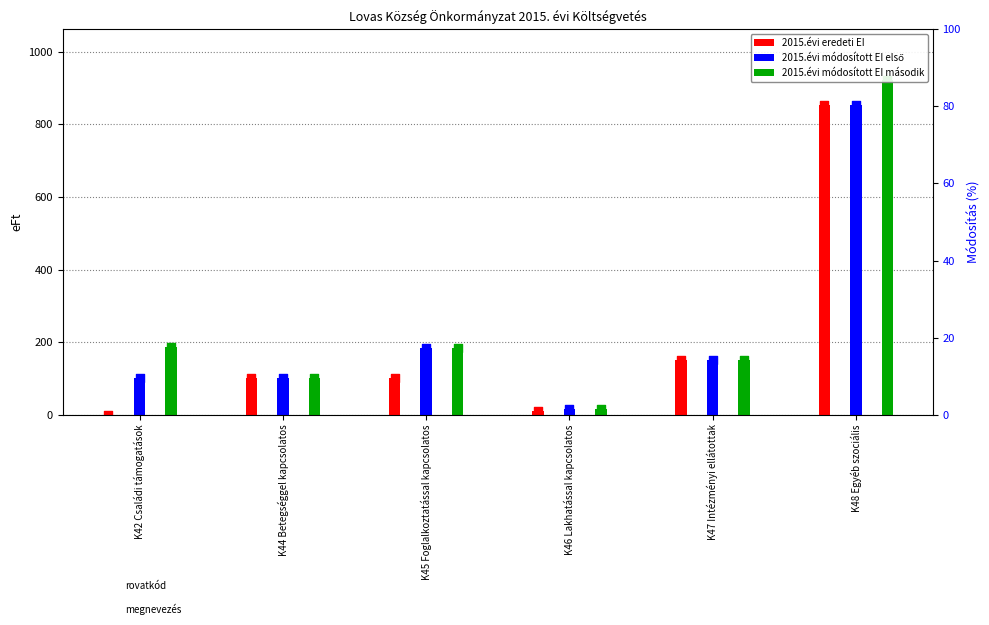

What is the total value across all series at K46 Lakhatással kapcsolatos?

44